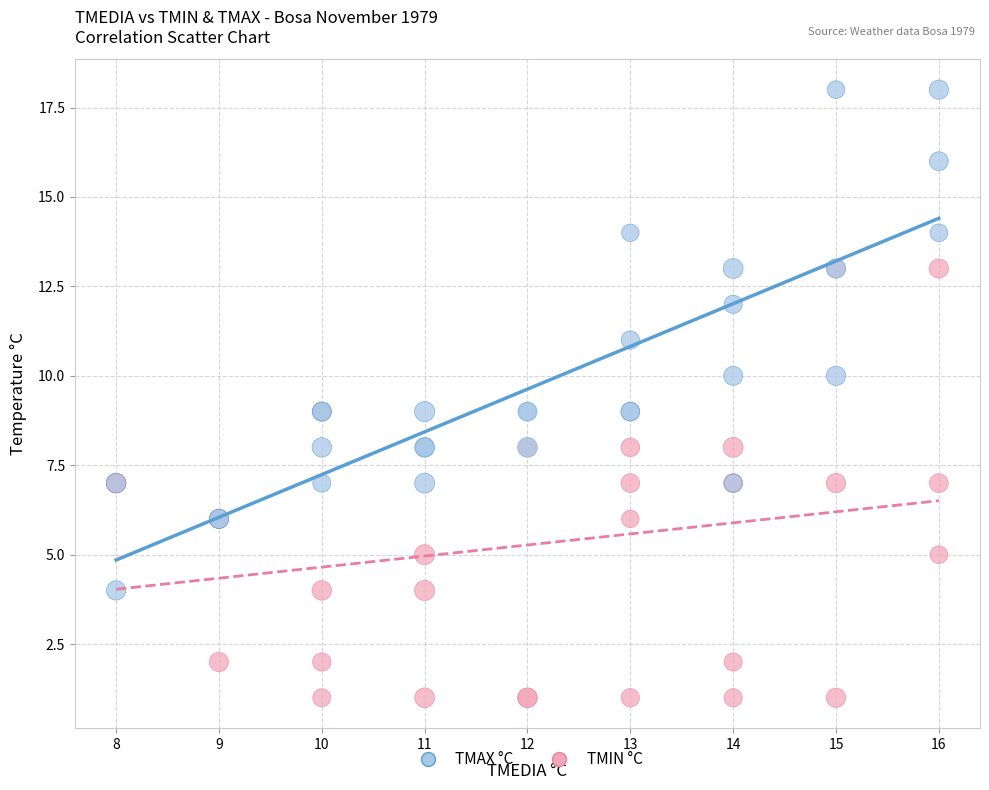

What are all the series names shown in the legend?

TMAX °C, TMIN °C